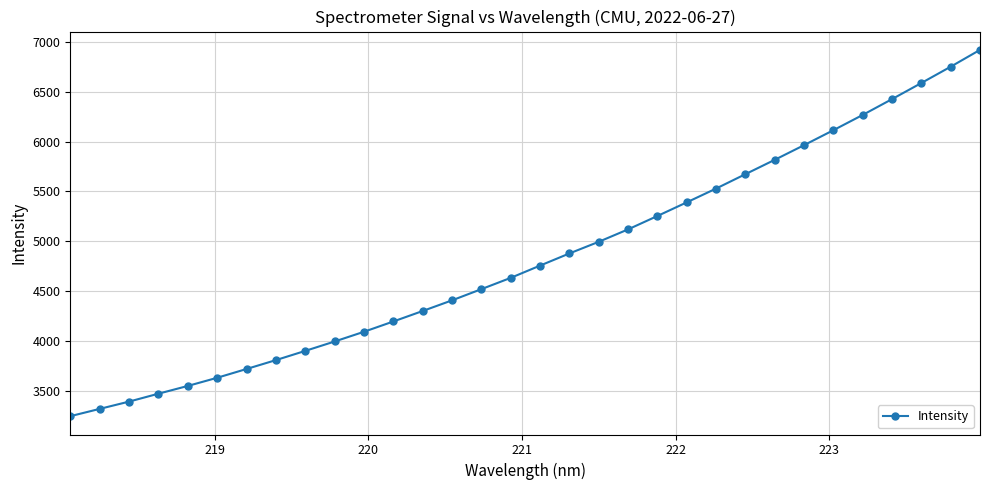

What is the greatest value displayed?

6916.8